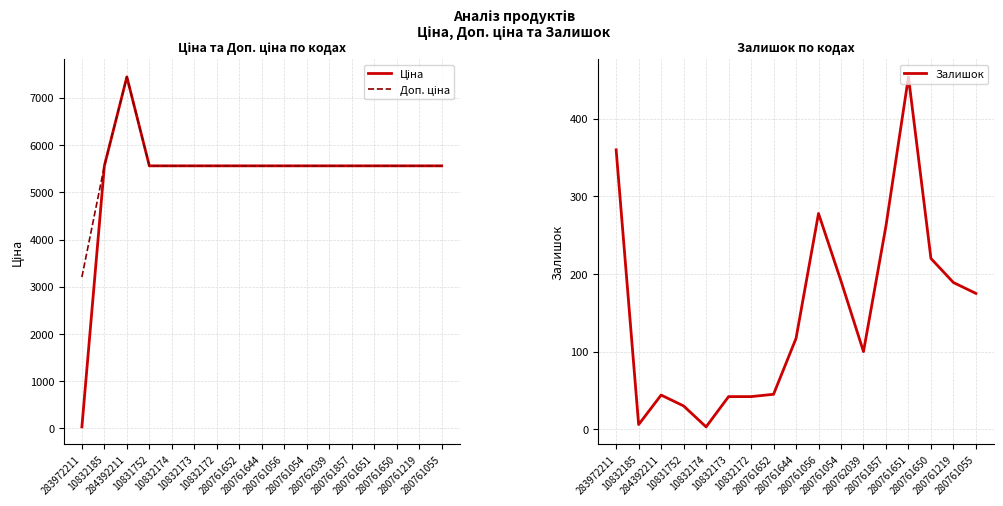

List the labels in order of Залишок value, largest first.

280761651, 283972211, 280761056, 280761857, 280761650, 280761054, 280761219, 280761055, 280761644, 280762039, 280761652, 284392211, 10832173, 10832172, 10831752, 10832185, 10832174